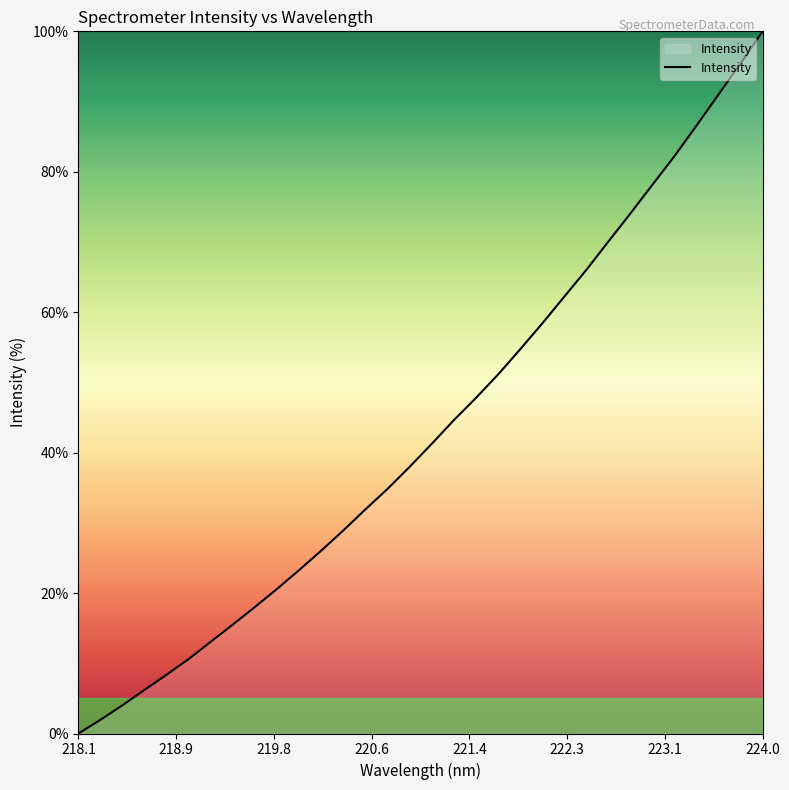

What is the average value?

43.3